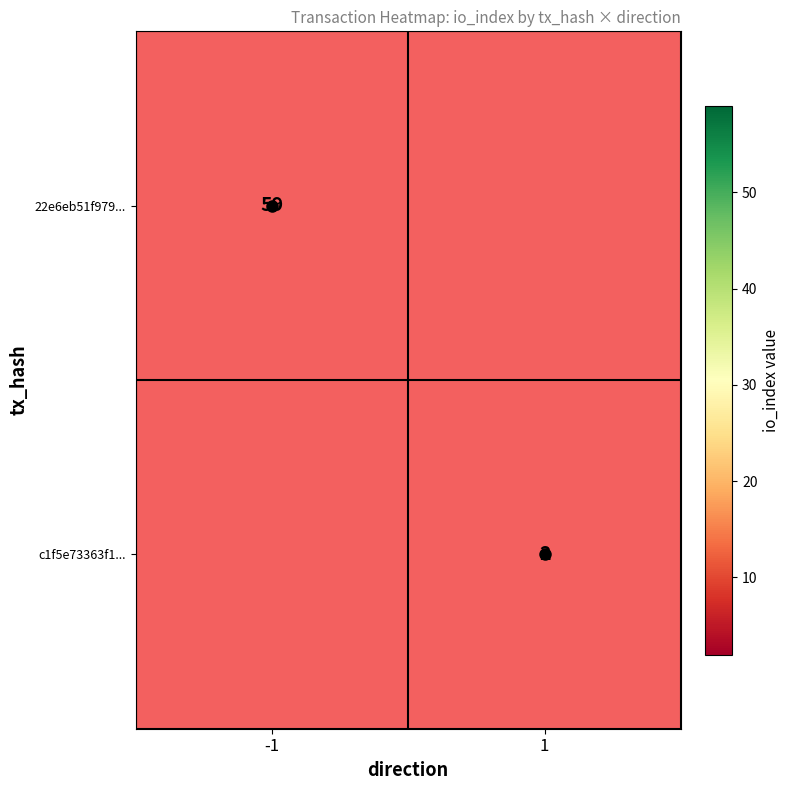

What is the minimum value shown in the chart?

2.0